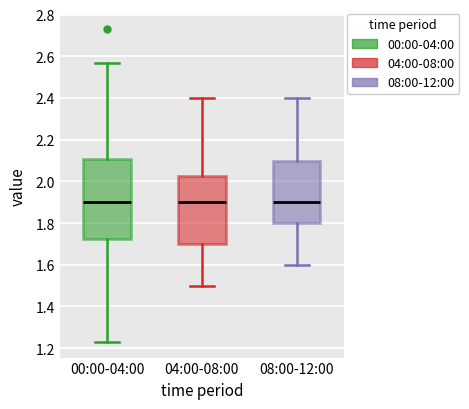

Reading left to right, transcribe this box plot: for each box, give where its median line is, the range the box spans, and where its two whiskers end, as read against the y-axis. The values are not printed on the chart, so give them approximately, as read against the axis.

00:00-04:00: median 1.90, box 1.72 to 2.10, whiskers 1.24 to 2.58
04:00-08:00: median 1.90, box 1.70 to 2.02, whiskers 1.50 to 2.40
08:00-12:00: median 1.90, box 1.80 to 2.10, whiskers 1.60 to 2.40